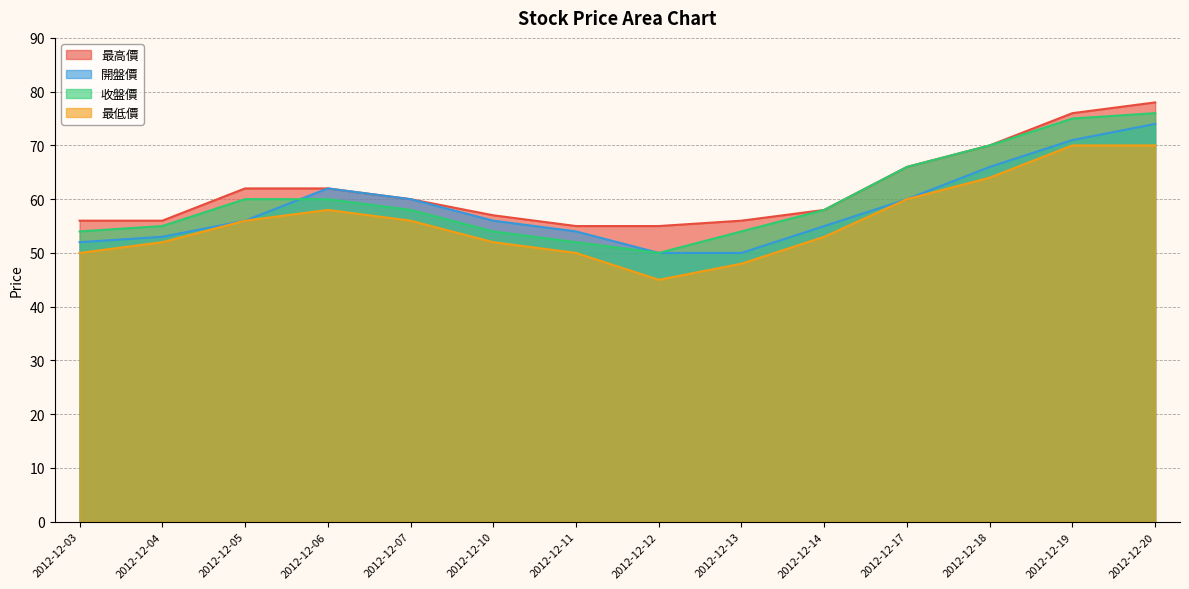

True or false: 收盤價 has more than 1 interior local peaks.

False